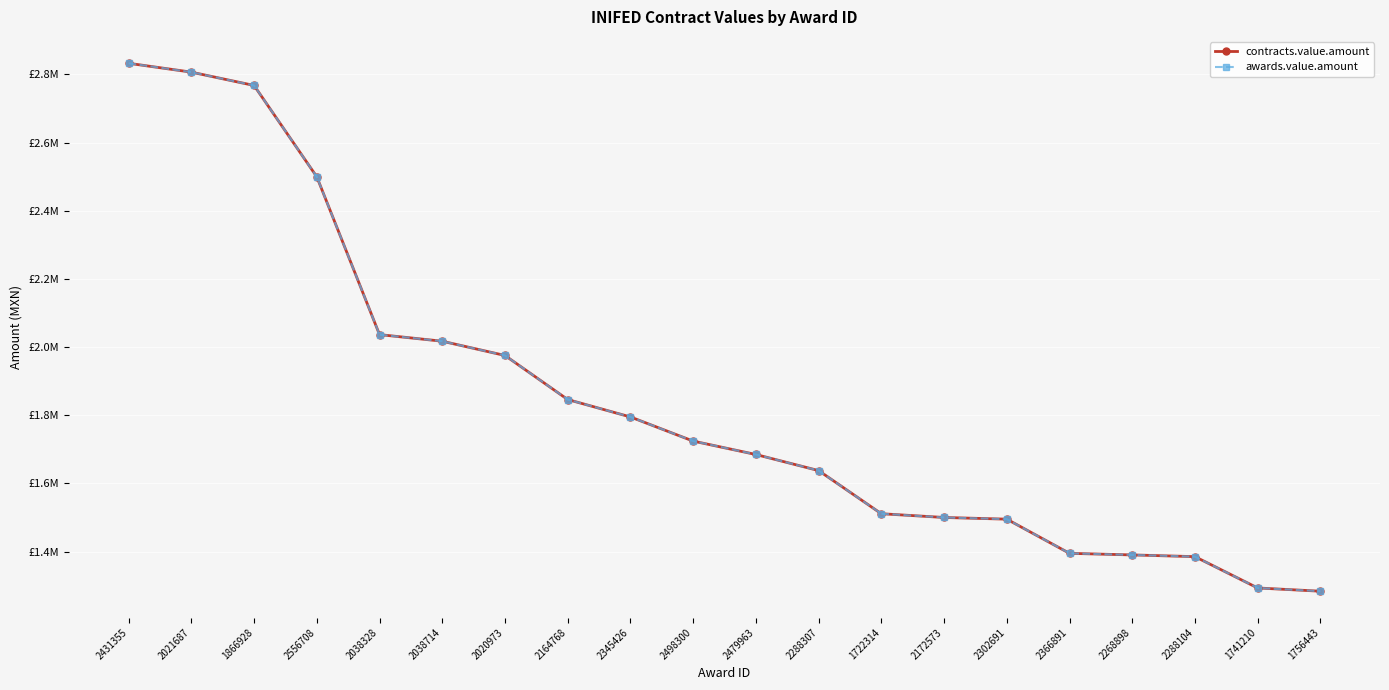

Reading right to left, what are all the values shown in this chart?

contracts.value.amount: 1756443=1283602.8	1741210=1293103.4	2288104=1385017.5	2268898=1390075.5	2366891=1394745.5	2302691=1495046.6	2172573=1500000.0	1722314=1511000.0	2288307=1637601.3	2479963=1684800.0	2498300=1724137.9	2345426=1795000.0	2164768=1846115.5	2020973=1975403.5	2038714=2017241.4	2038328=2036637.9	2556708=2499779.9	1866928=2767822.2	2021687=2806904.2	2431355=2832894.0
awards.value.amount: 1756443=1283602.8	1741210=1293103.4	2288104=1385017.5	2268898=1390075.5	2366891=1394745.5	2302691=1495046.6	2172573=1500000.0	1722314=1511000.0	2288307=1637601.3	2479963=1684800.0	2498300=1724137.9	2345426=1795000.0	2164768=1846115.5	2020973=1975403.5	2038714=2017241.4	2038328=2036637.9	2556708=2499779.9	1866928=2767822.2	2021687=2806904.2	2431355=2832894.0